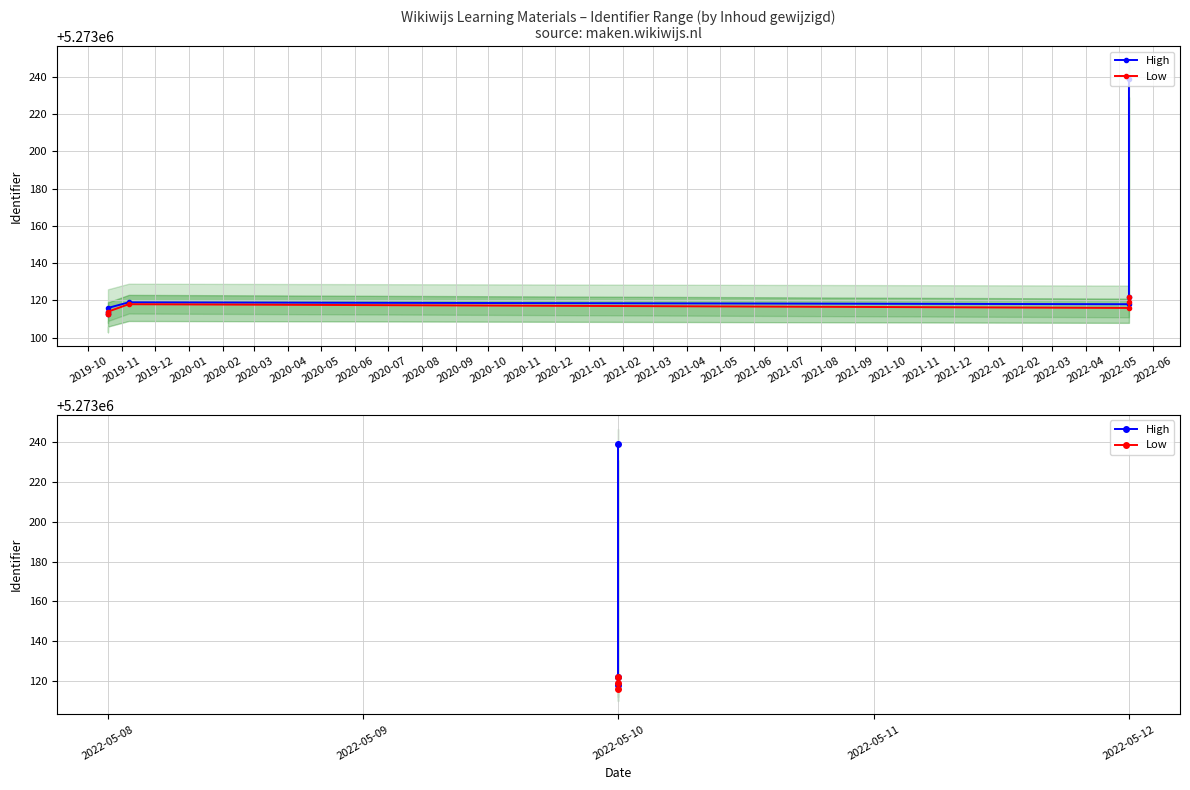

What is the approximate value of High at 2022-05-10, to the nearest 10?

5273120